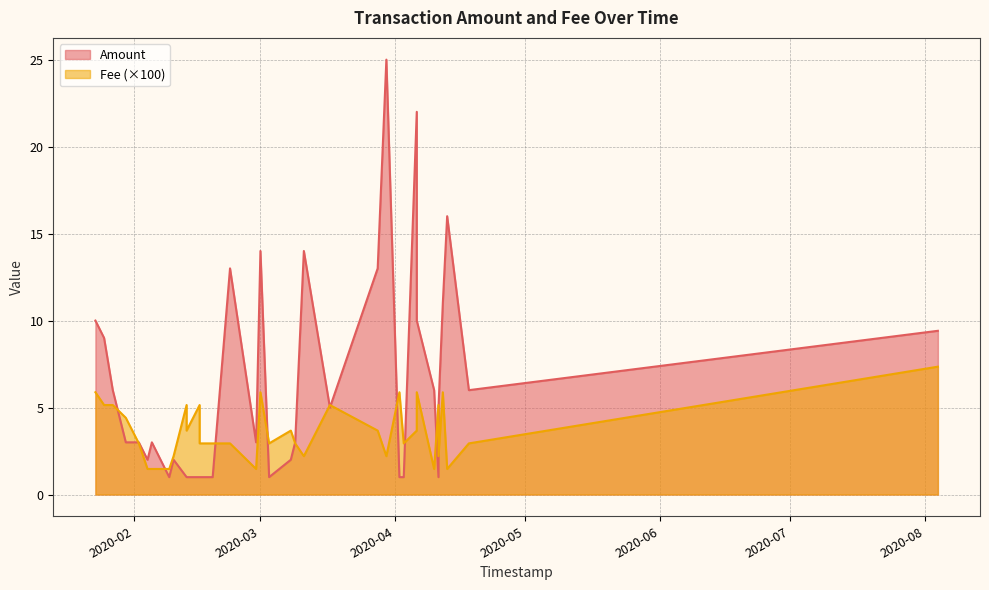

True or false: Amount and Fee cross at least once.

False